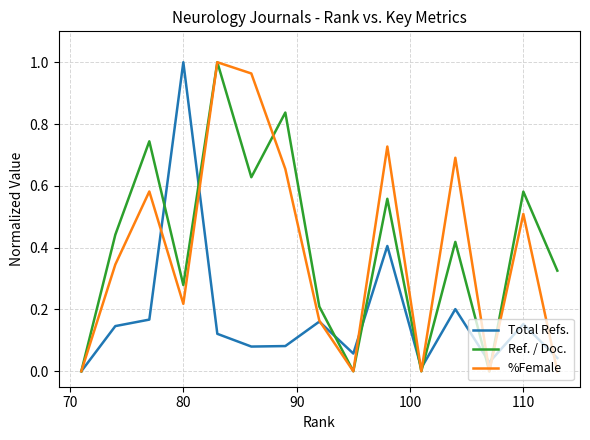

What is the difference between the maximum and minimum values in the %Female series?

1.0